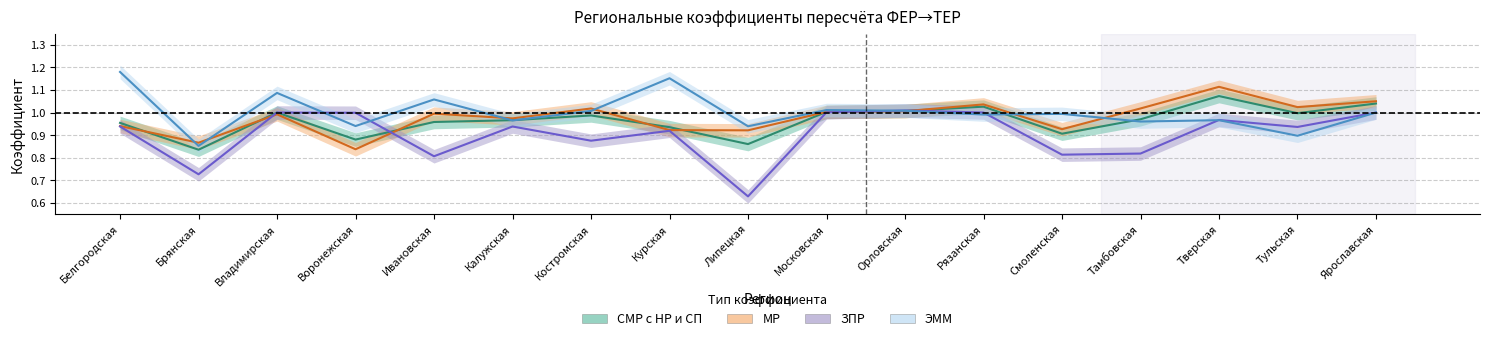

Rank the series by their maximum value, from lowest to highest.

ЗПР, СМР с НР и СП, МР, ЭММ